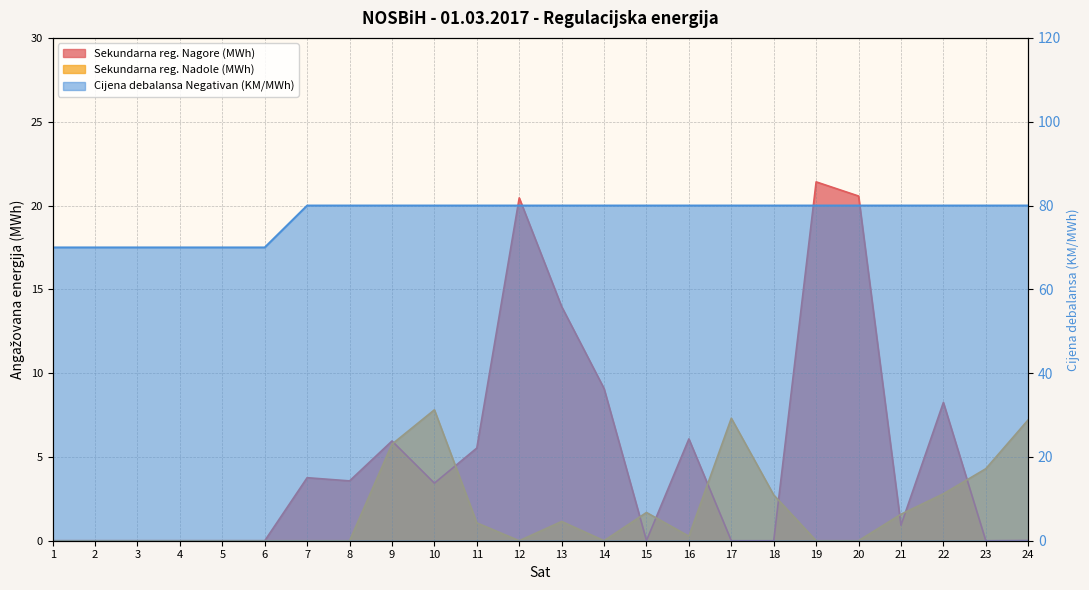

What is the difference between the highest and lowest values at 16?

79.7